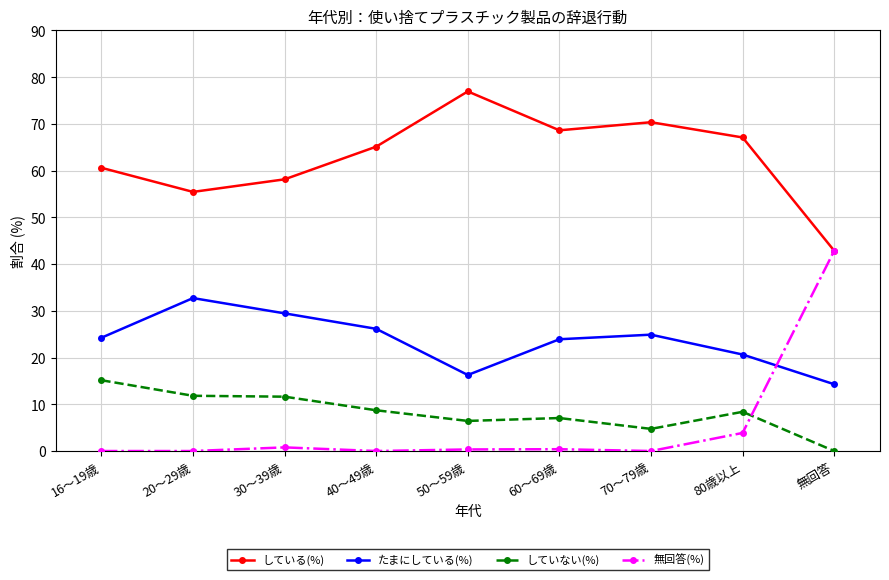

At how many categories does at least one series exceed 52?

8